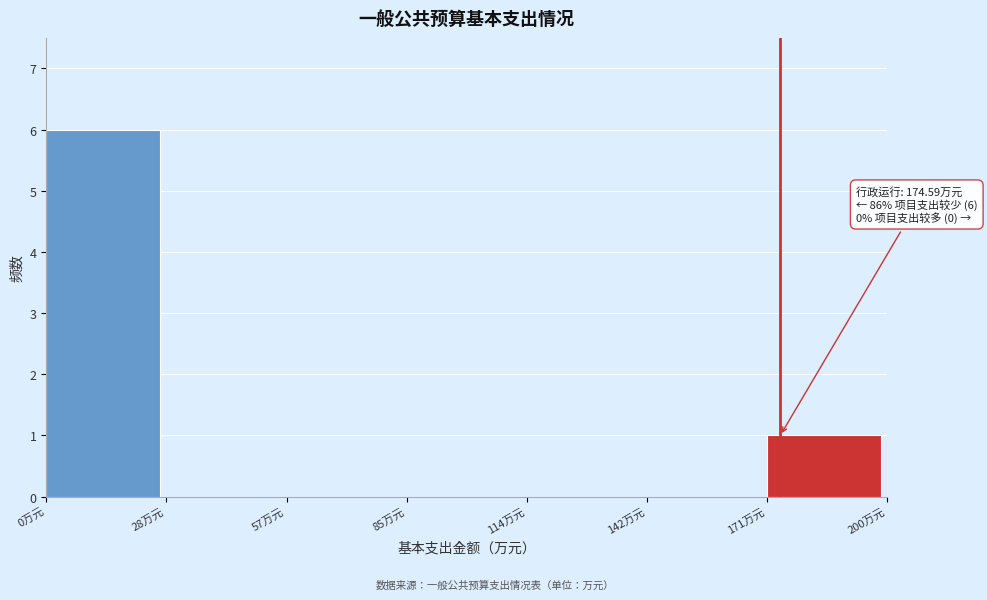

Over which range of the x-axis is the bar tallest?

0 to 30